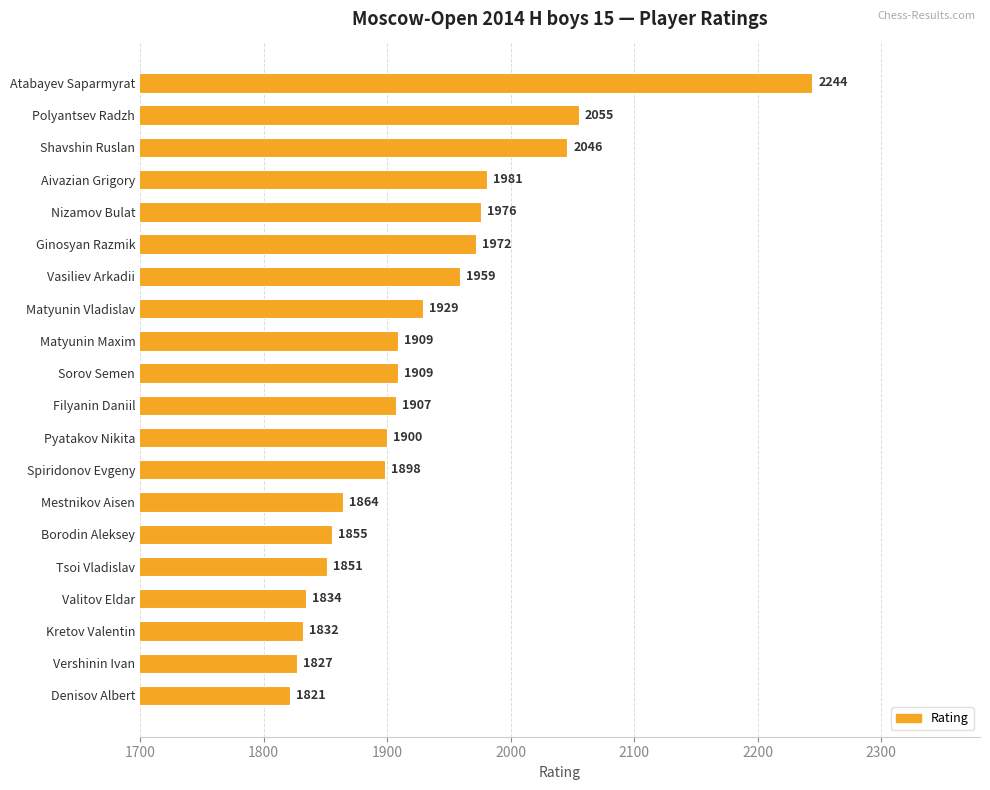

What position from the top is Mestnikov Aisen?

14